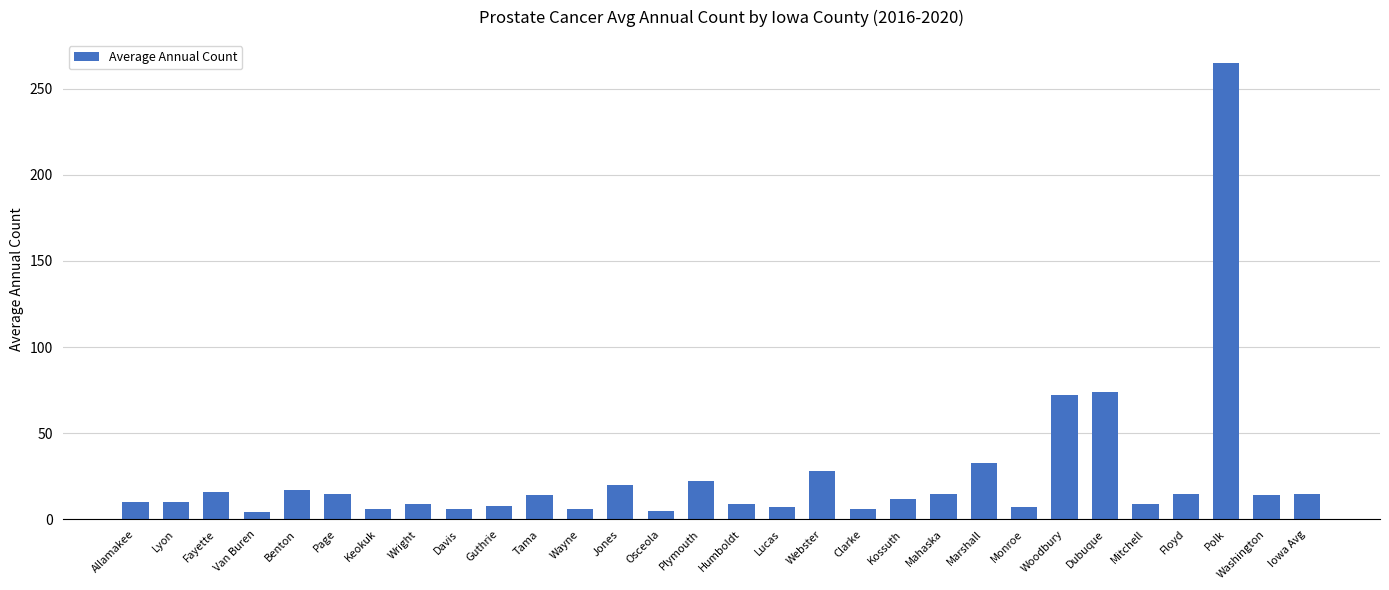

What is the greatest value displayed?

265